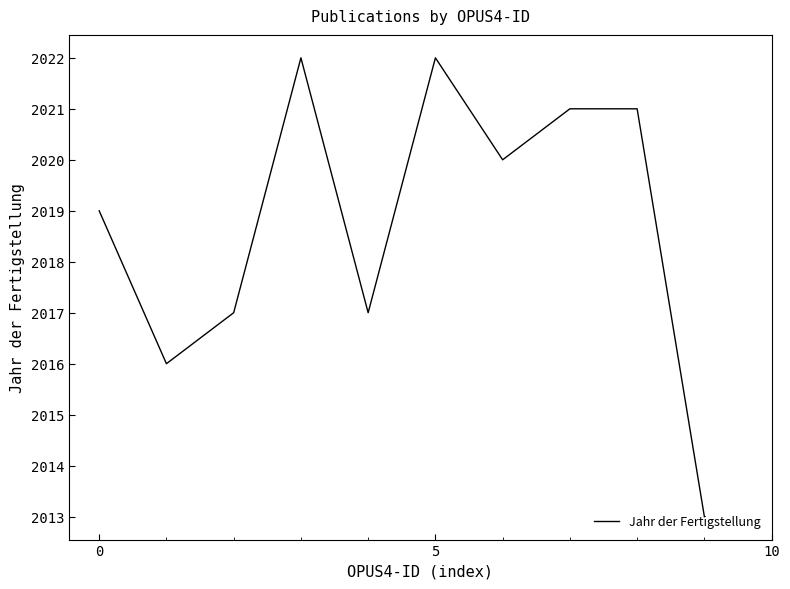

How many lines are shown in the chart?

1